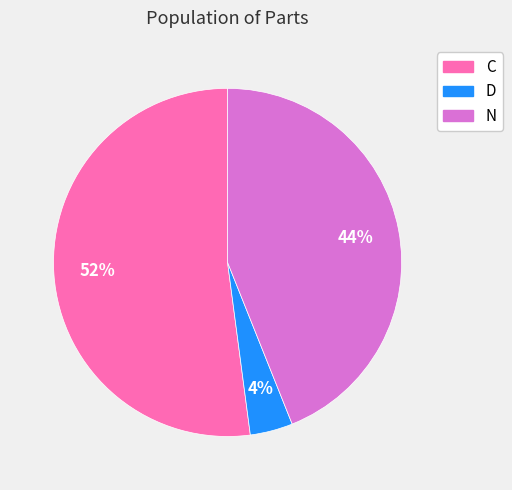

Rank the categories by value from highest to lowest.

C, N, D